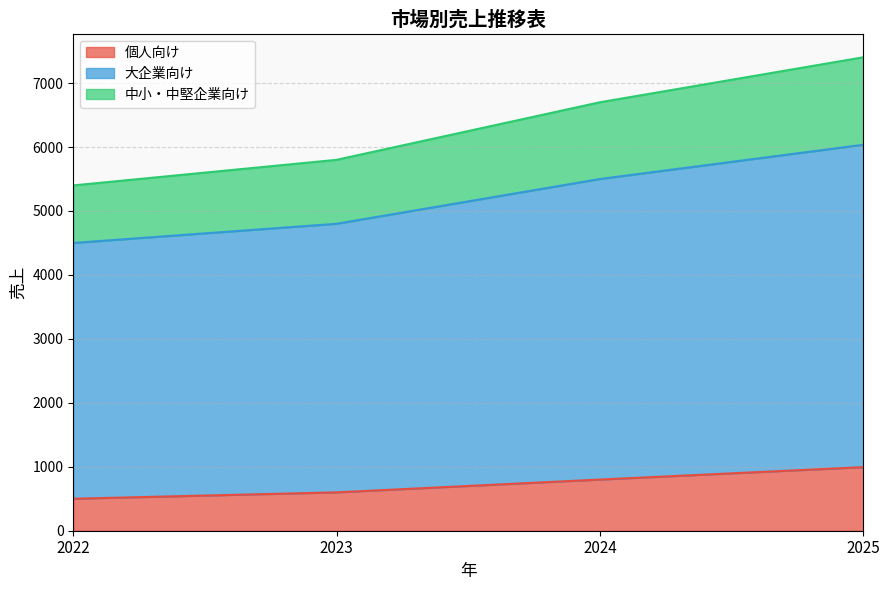

What is the lowest value of the 個人向け series?

500.0